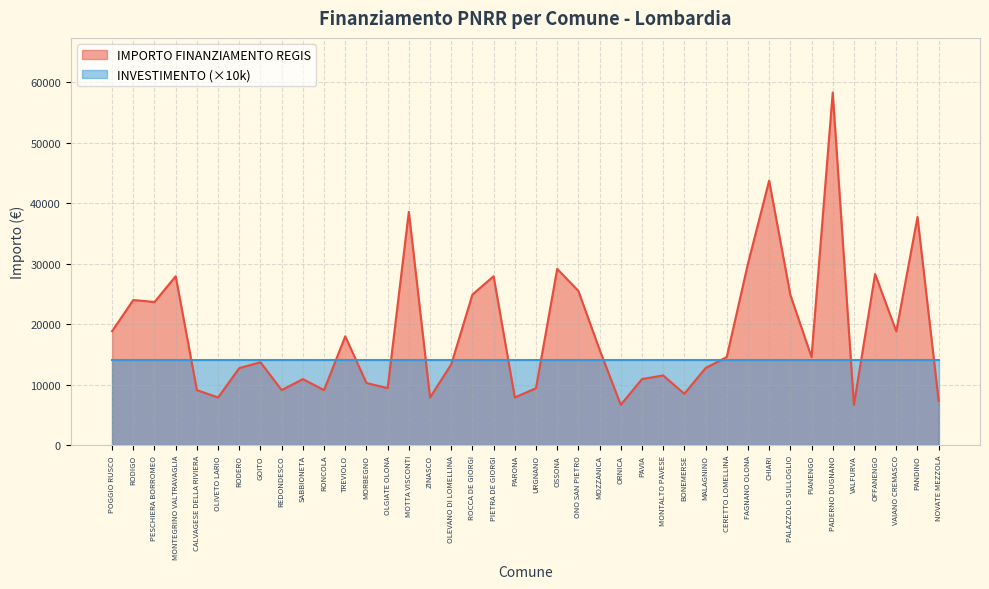

Rank the categories by value from lowest to highest.

ORNICA, VALFURVA, NOVATE MEZZOLA, OLIVETO LARIO, ZINASCO, PARONA, BONEMERSE, CALVAGESE DELLA RIVIERA, REDONDESCO, RONCOLA, OLGIATE OLONA, URGNANO, MORBEGNO, SABBIONETA, PAVIA, MONTALTO PAVESE, RODERO, MALAGNINO, OLEVANO DI LOMELLINA, GOITO, CERETTO LOMELLINA, PIANENGO, MOZZANICA, TREVIOLO, VAIANO CREMASCO, POGGIO RUSCO, PESCHIERA BORROMEO, RODIGO, PALAZZOLO SULLOGLIO, ROCCA DE GIORGI, ONO SAN PIETRO, MONTEGRINO VALTRAVAGLIA, PIETRA DE GIORGI, OFFANENGO, OSSONA, FAGNANO OLONA, PANDINO, MOTTA VISCONTI, CHIARI, PADERNO DUGNANO